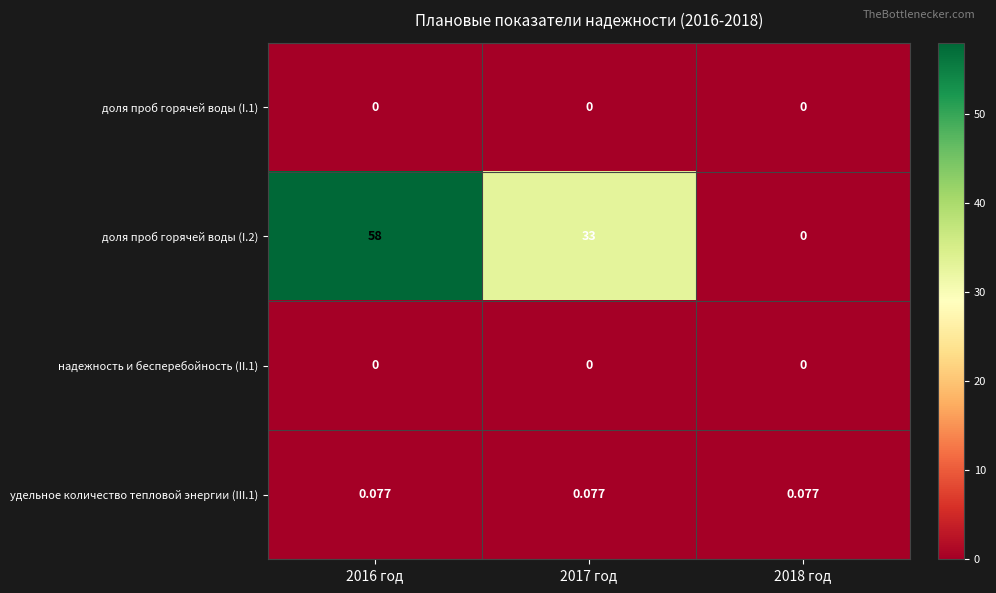

Is the value of доля проб горячей воды (I.1) at 2016 год greater than the value of удельное количество тепловой энергии (III.1) at 2018 год?

No